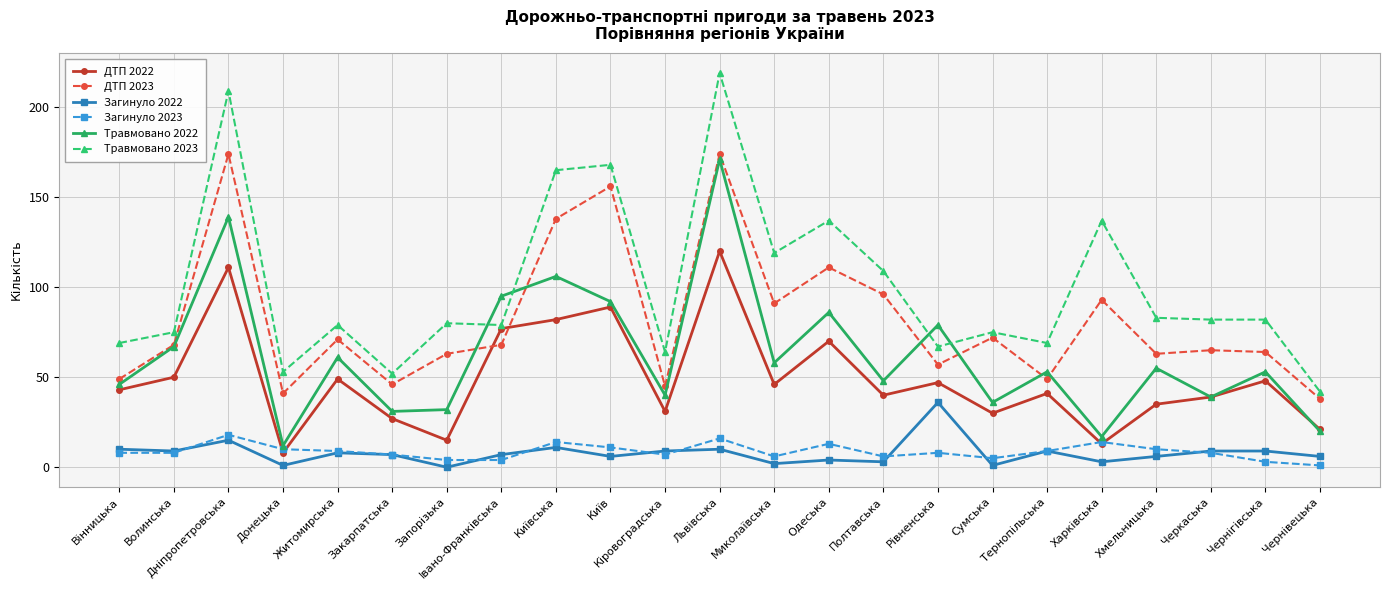

Is the value of Загинуло 2022 at Львівська greater than the value of ДТП 2022 at Львівська?

No